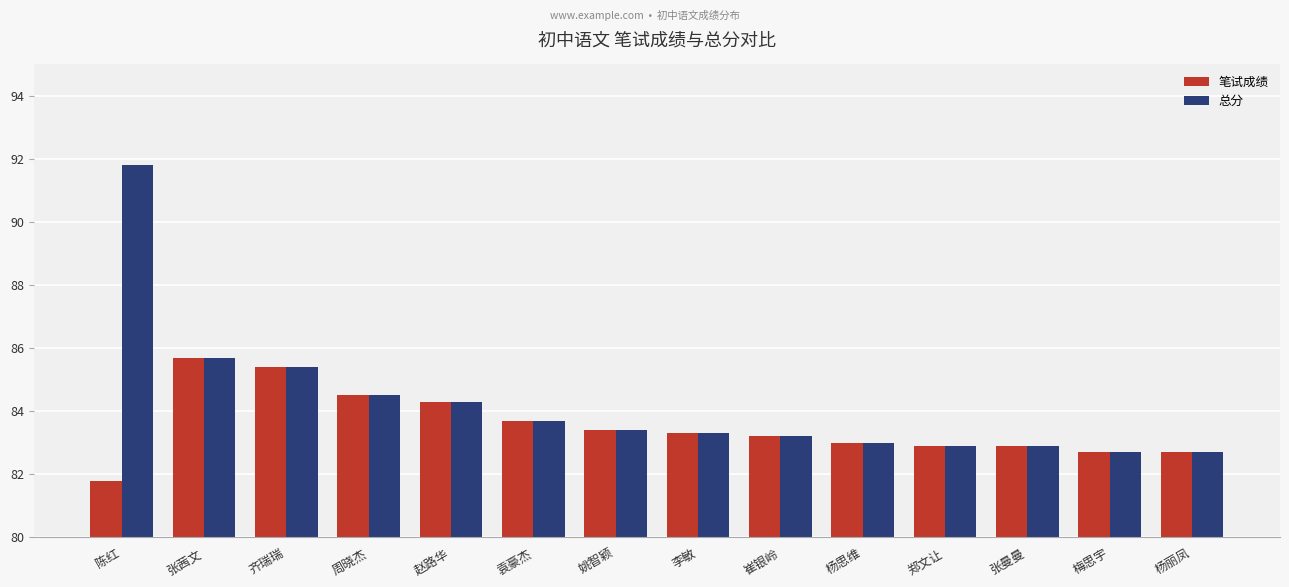

Which series has the largest range (max minus min)?

总分